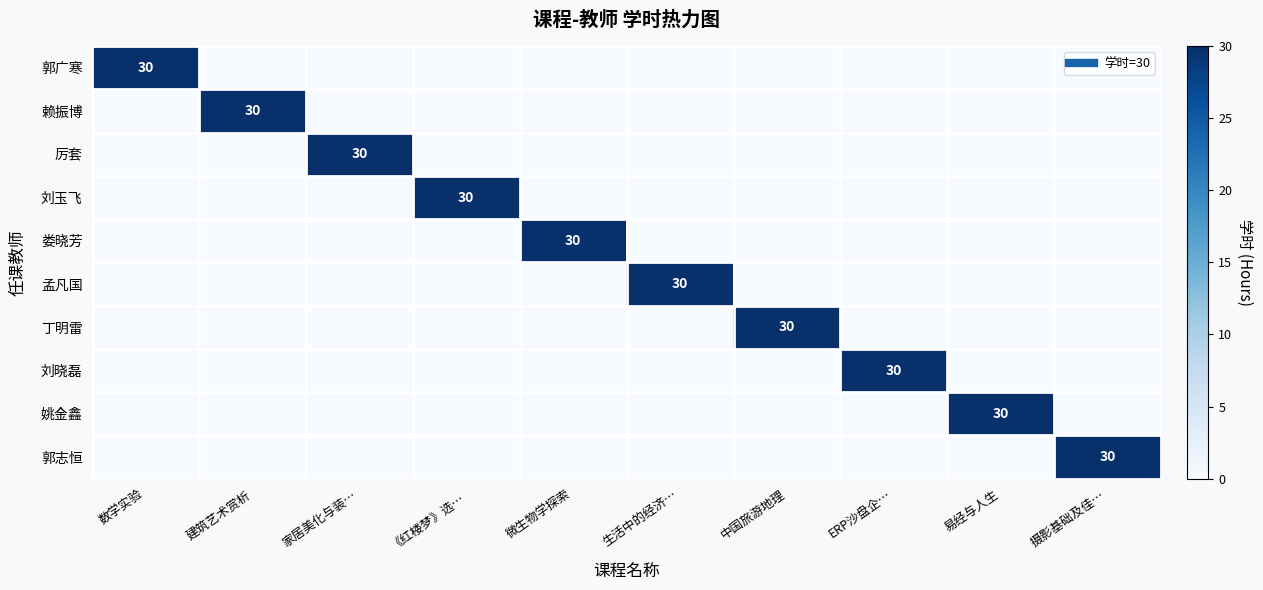

What is the total value across all series at 微生物学探索?

30